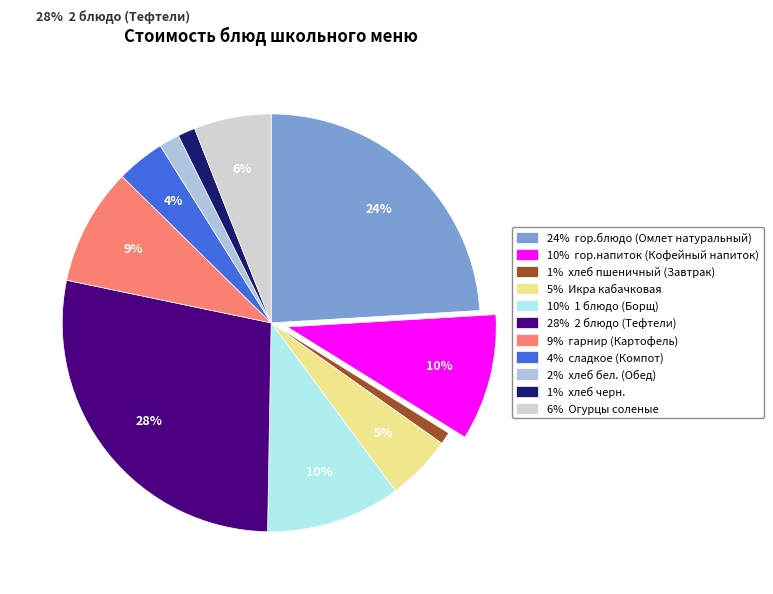

Approximately how many times larger is the value at гор.напиток (Кофейный напиток) compared to Икра кабачковая?

1.9